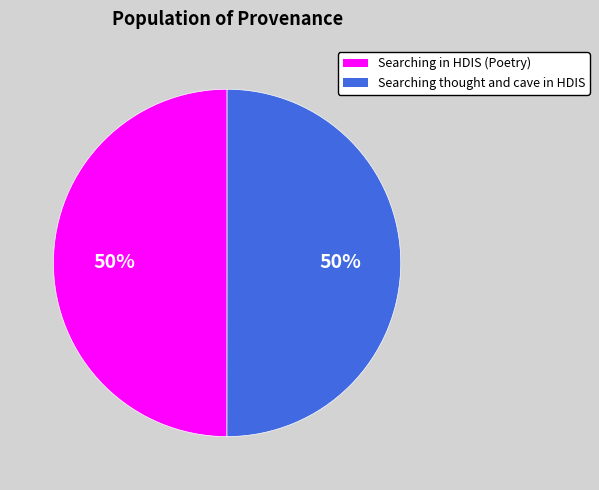

The Searching in HDIS (Poetry) slice represents 50% of the pie. True or false?

True